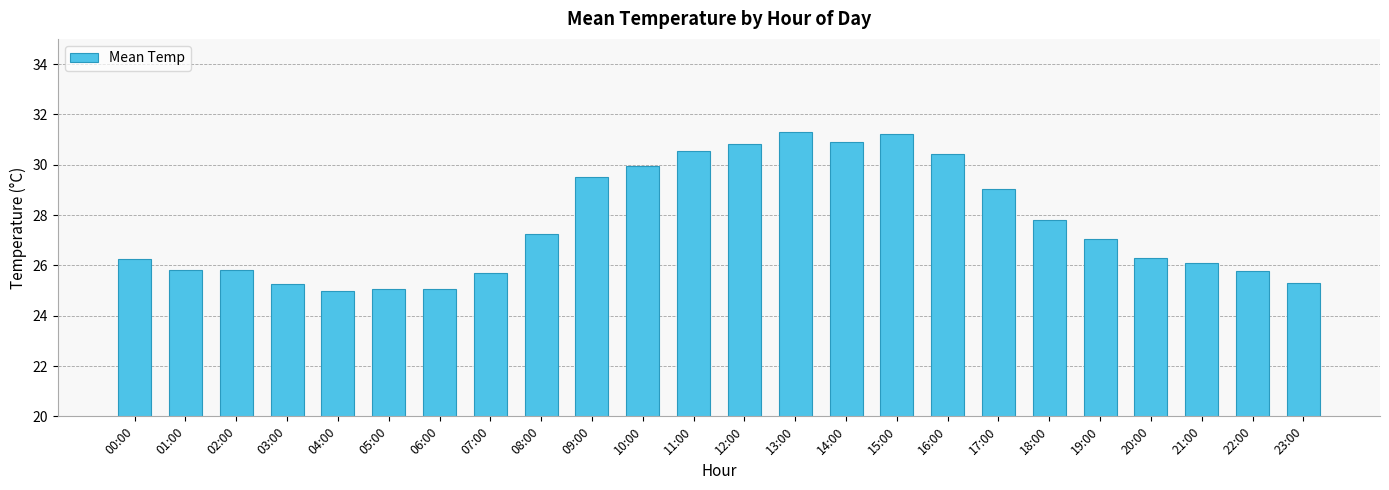

The chart shows a value of 8.8 at 14:00. True or false?

False